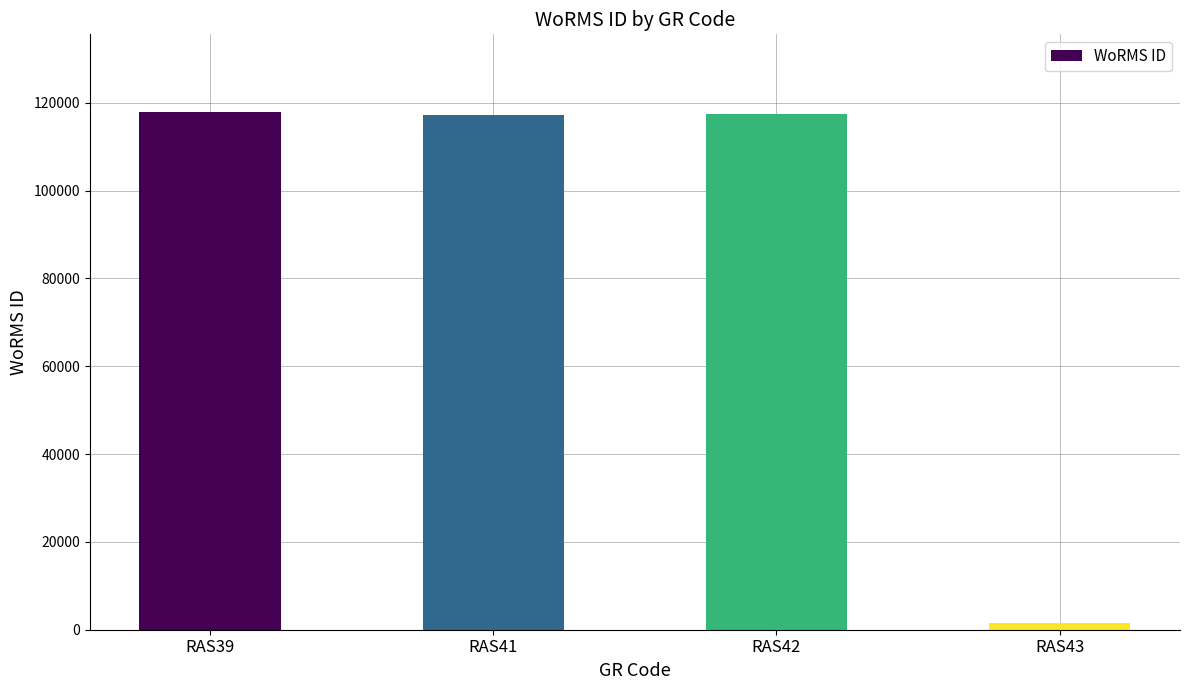

How many bars are there in total?

4